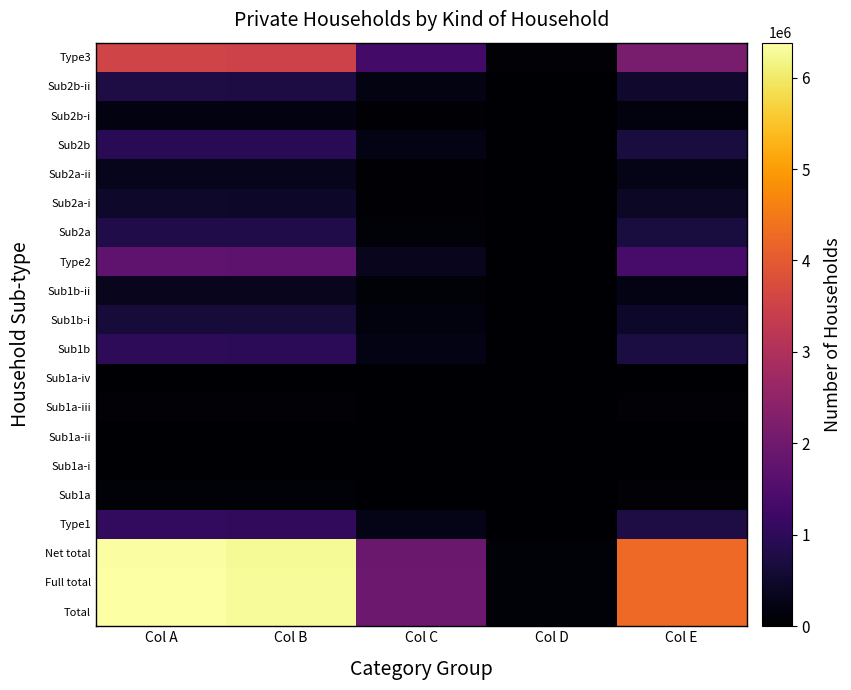

Reading left to right, transcribe all the data shown in this chart.

Total: Col A=6382049	Col B=6288214	Col C=1923456	Col D=87865	Col E=4258994
Full total: Col A=6378035	Col B=6284393	Col C=1920065	Col D=87710	Col E=4258731
Net total: Col A=6356286	Col B=6263310	Col C=1904024	Col D=87076	Col E=4254398
Type1: Col A=1062986	Col B=1040122	Col C=259653	Col D=9183	Col E=768402
Sub1a: Col A=86388	Col B=83418	Col C=16083	Col D=546	Col E=66546
Sub1a-i: Col A=1433	Col B=1154	Col C=141	Col D=10	Col E=989
Sub1a-ii: Col A=479	Col B=385	Col C=147	Col D=5	Col E=232
Sub1a-iii: Col A=72647	Col B=70116	Col C=13020	Col D=453	Col E=56436
Sub1a-iv: Col A=11829	Col B=11763	Col C=2775	Col D=78	Col E=8889
Sub1b: Col A=976598	Col B=956704	Col C=243570	Col D=8637	Col E=701856
Sub1b-i: Col A=645163	Col B=630337	Col C=151854	Col D=5295	Col E=471553
Sub1b-ii: Col A=331435	Col B=326367	Col C=91716	Col D=3342	Col E=230303
Type2: Col A=1737730	Col B=1717239	Col C=341592	Col D=17533	Col E=1349136
Sub2a: Col A=792454	Col B=782815	Col C=97824	Col D=5432	Col E=673322
Sub2a-i: Col A=478212	Col B=471882	Col C=48543	Col D=2663	Col E=415856
Sub2a-ii: Col A=314242	Col B=310933	Col C=49281	Col D=2769	Col E=257466
Sub2b: Col A=945276	Col B=934424	Col C=243768	Col D=12101	Col E=675814
Sub2b-i: Col A=197208	Col B=194114	Col C=34272	Col D=1750	Col E=157352
Sub2b-ii: Col A=748068	Col B=740310	Col C=209496	Col D=10351	Col E=518462
Type3: Col A=3555466	Col B=3505845	Col C=1302771	Col D=60360	Col E=2136764